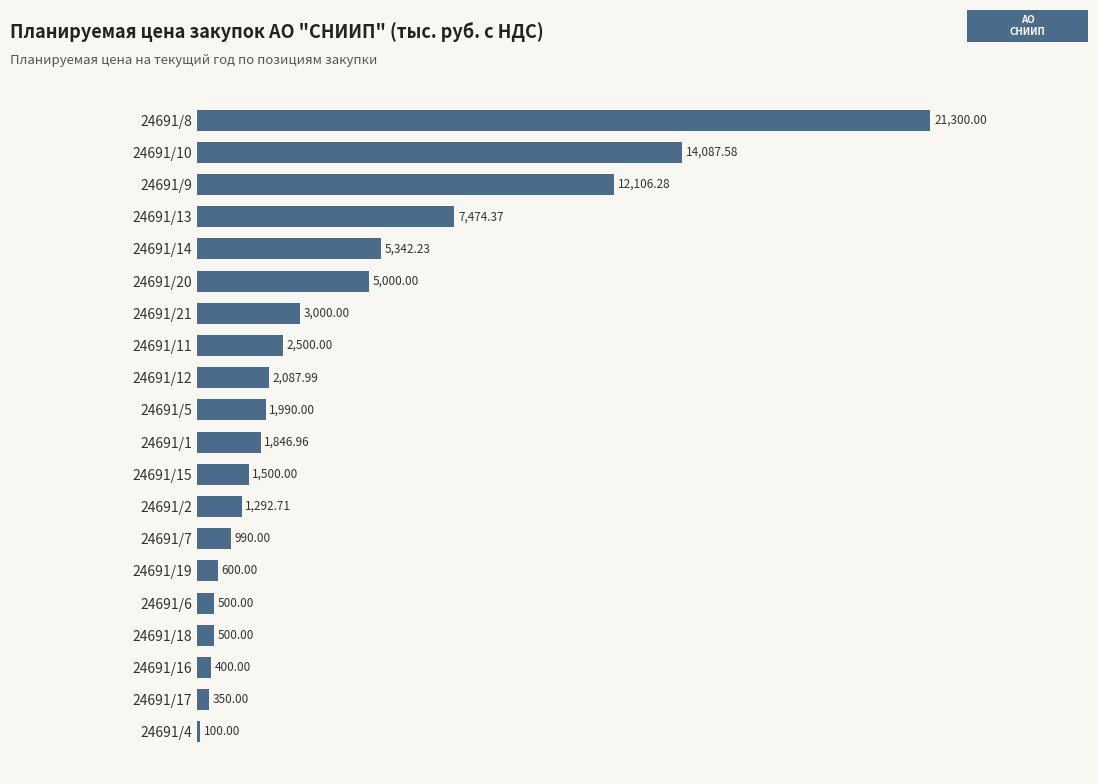

What is the difference between the values at 24691/10 and 24691/19?

13487.6